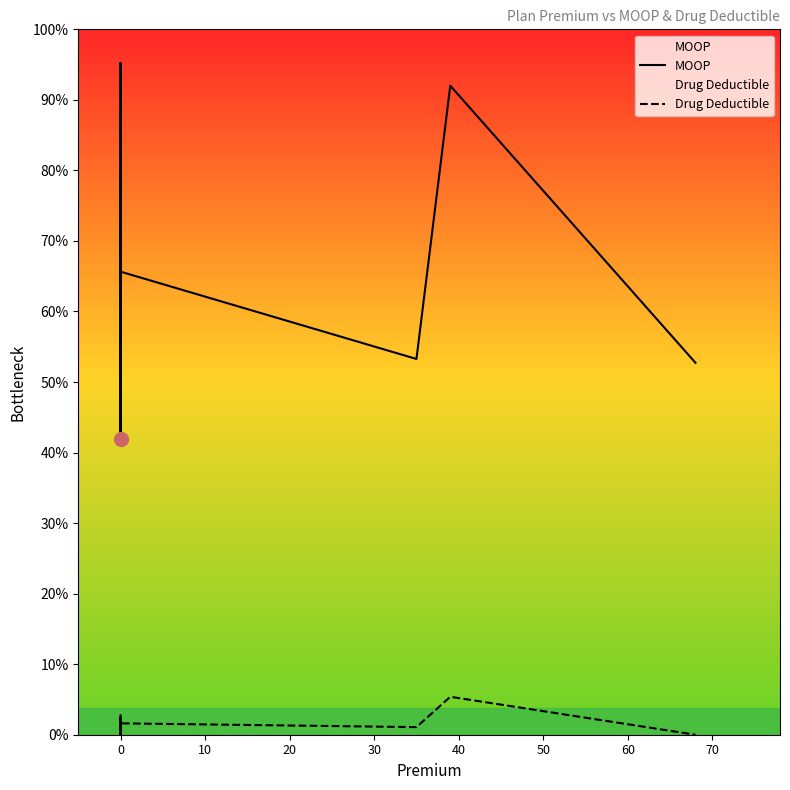

Which series reaches the maximum Y coordinate?

MOOP